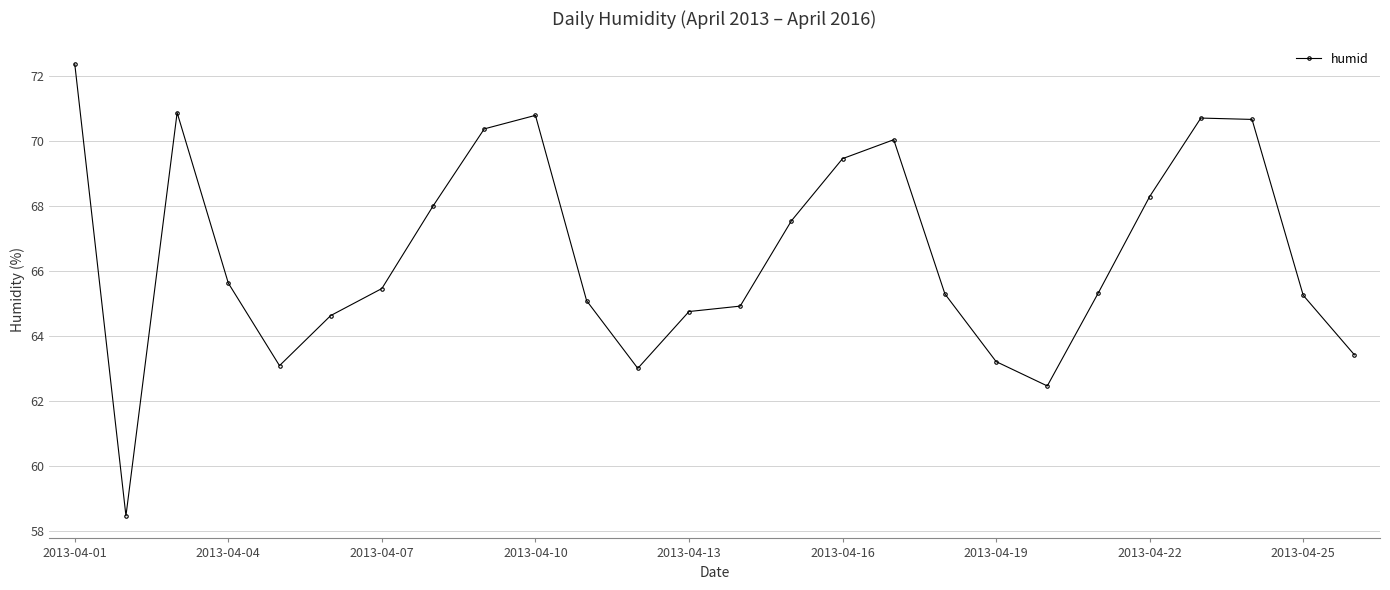

What is the value of the 5th point from the left?

63.1